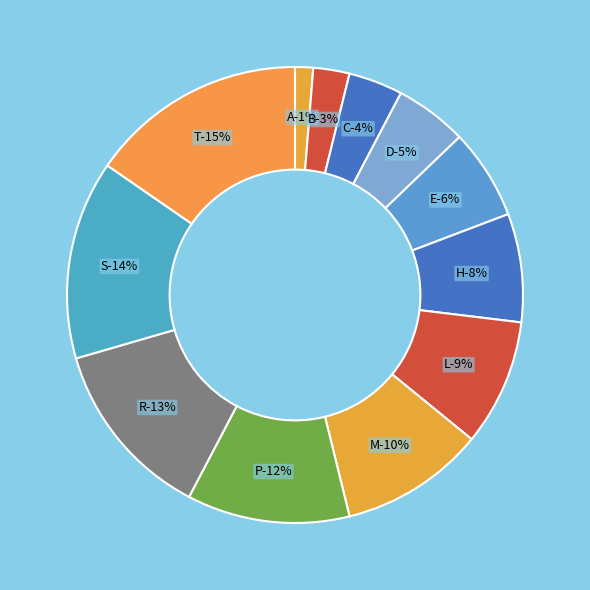

True or false: E accounts for 6% of the total.

True